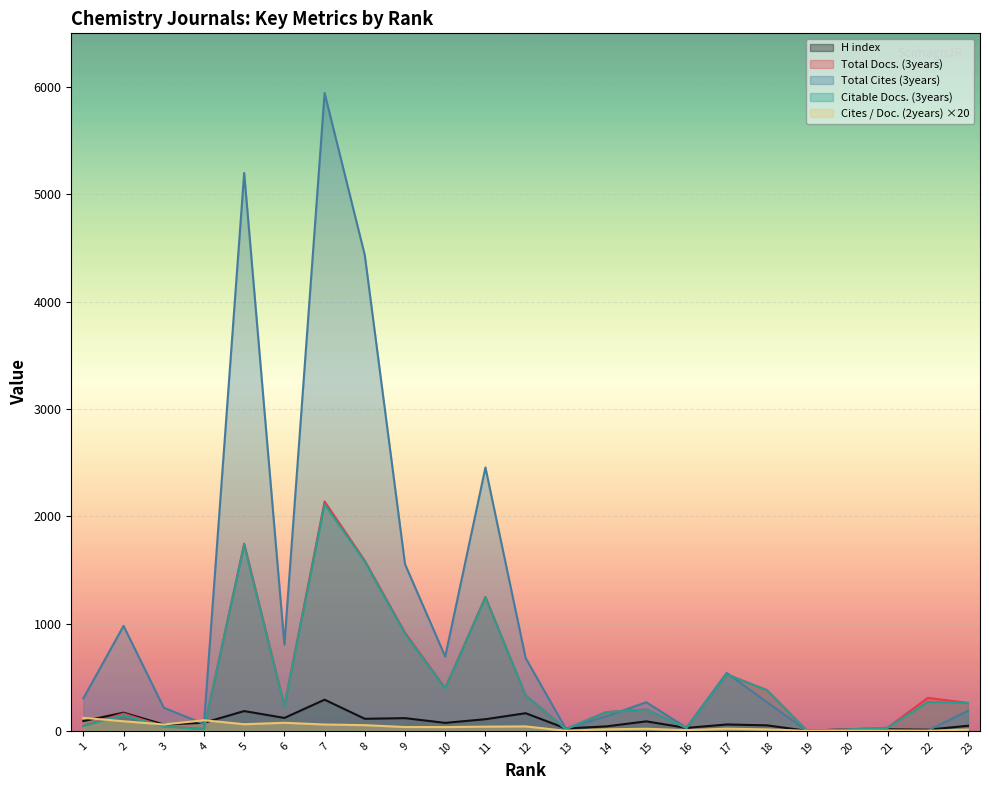

Which series has the largest total across all categories?

Total Cites (3years)